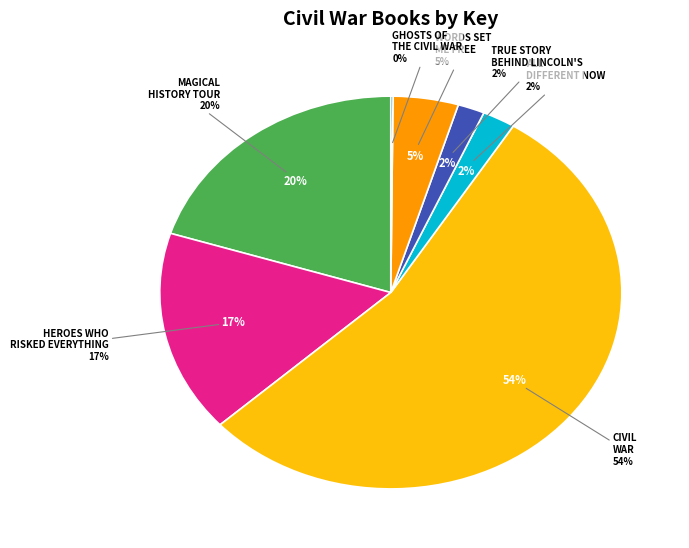

Is it true that Heroes Who Risked Everything for Freedom is 4% of the pie?

False